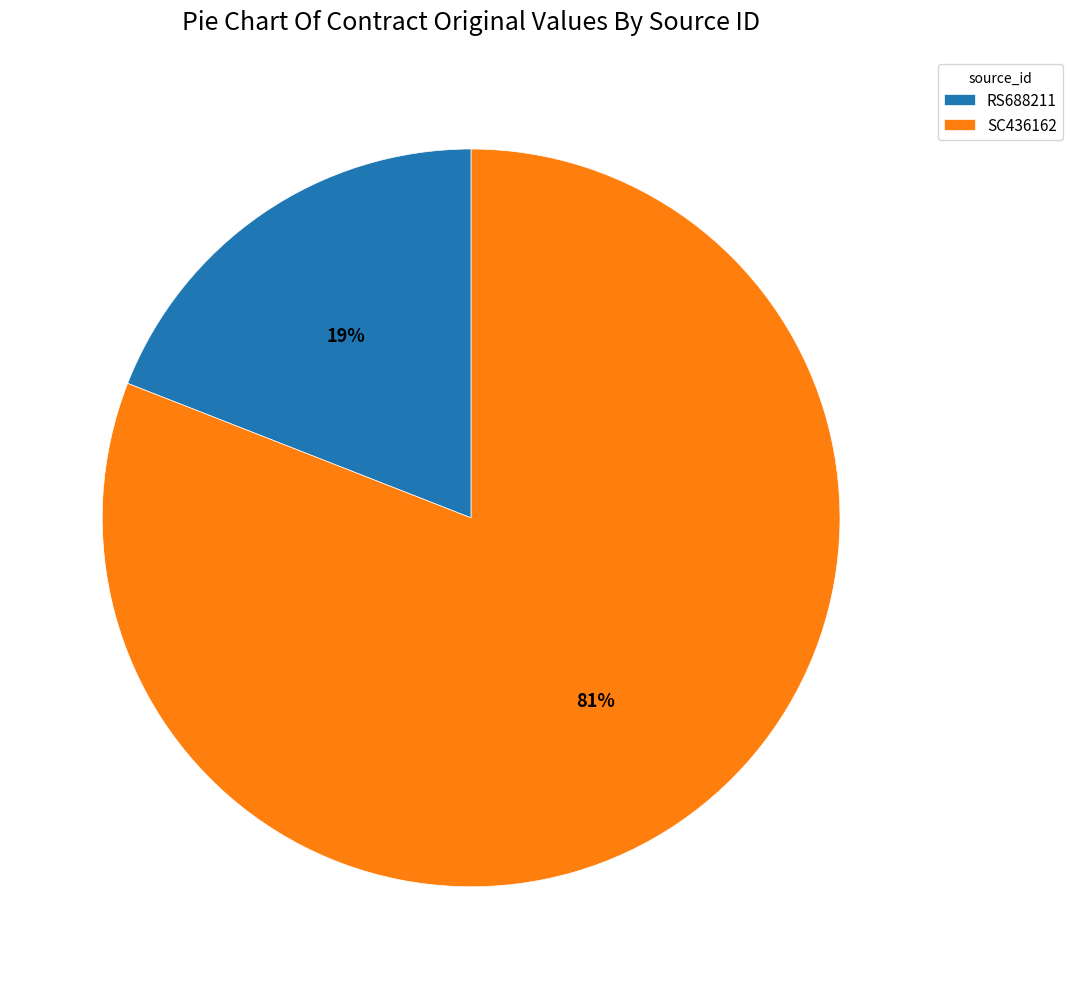

Which category has the biggest portion of the pie?

SC436162